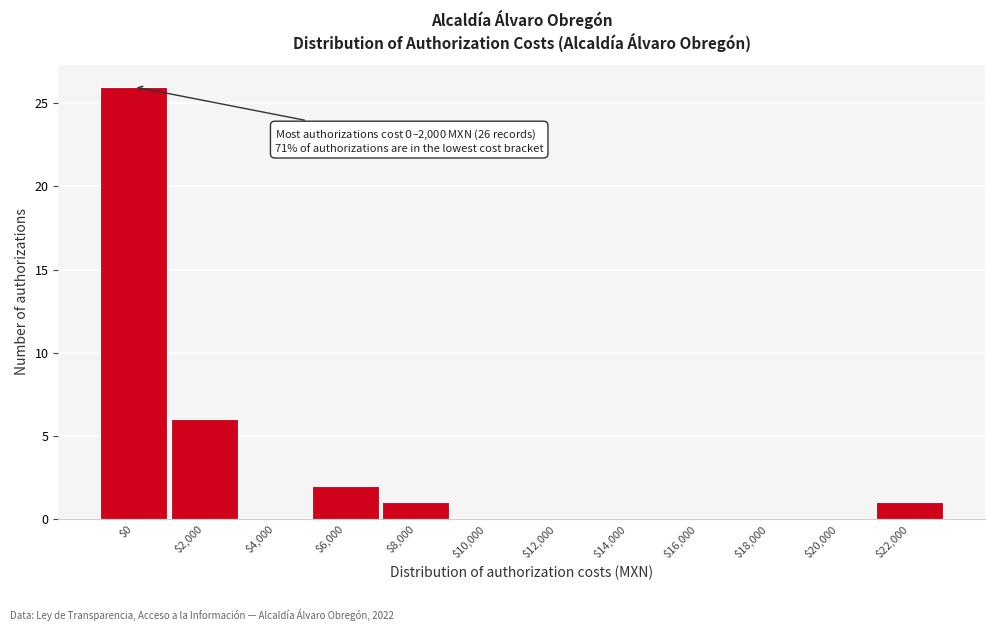

The value at $2,000 is 3. True or false?

False